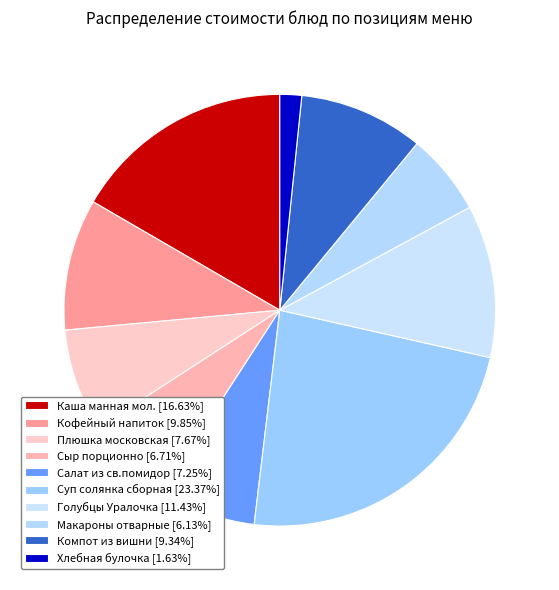

To the nearest percent, what is the difference between the Плюшка московская and Компот из вишни slice percentages?

2%